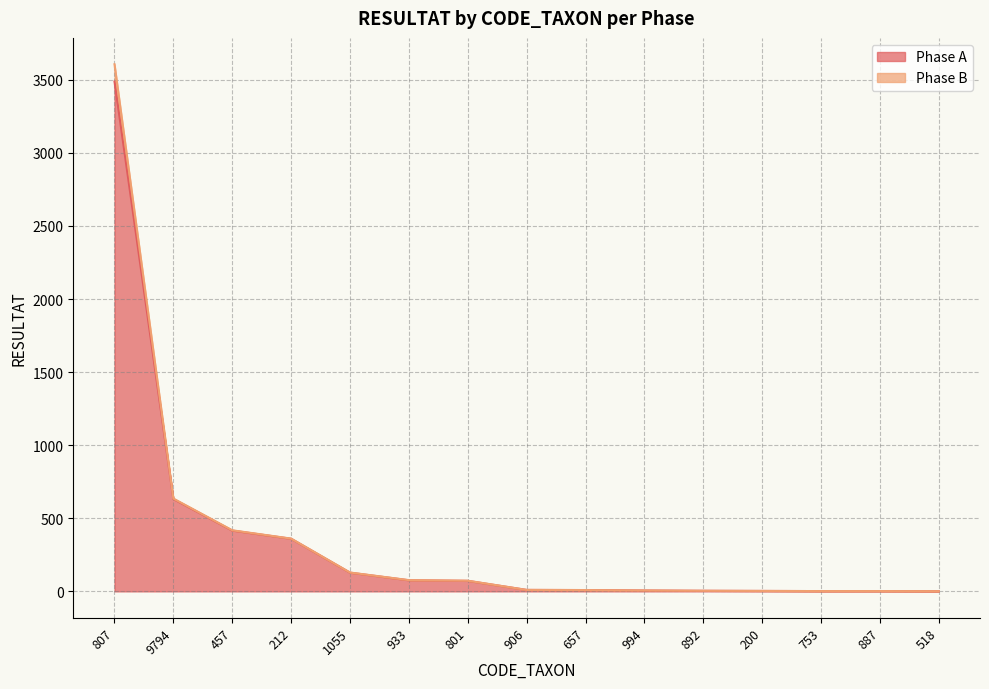

At how many categories does at least one series exceed 1525?

1